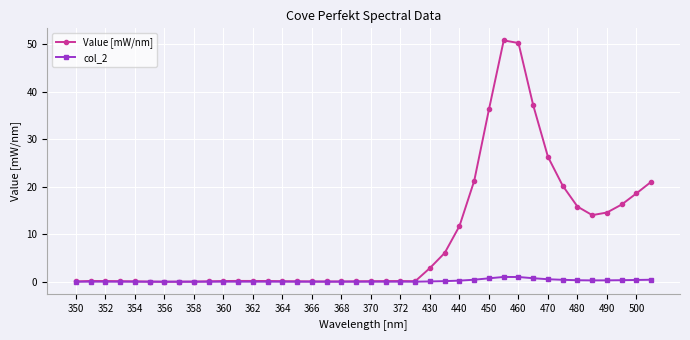

Is this an area chart (filled region under the line)?

No